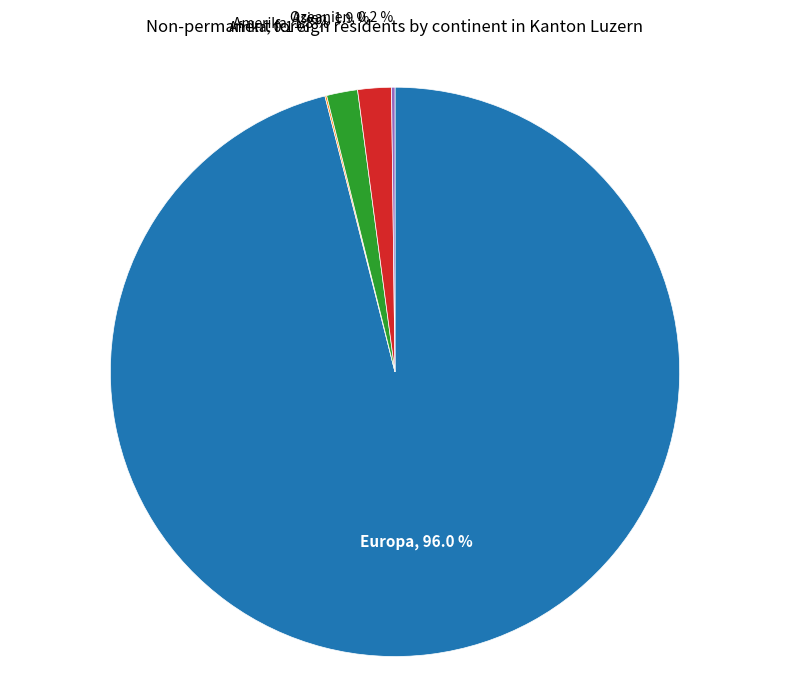

To the nearest percent, what percentage of the pie is Amerika?

2%